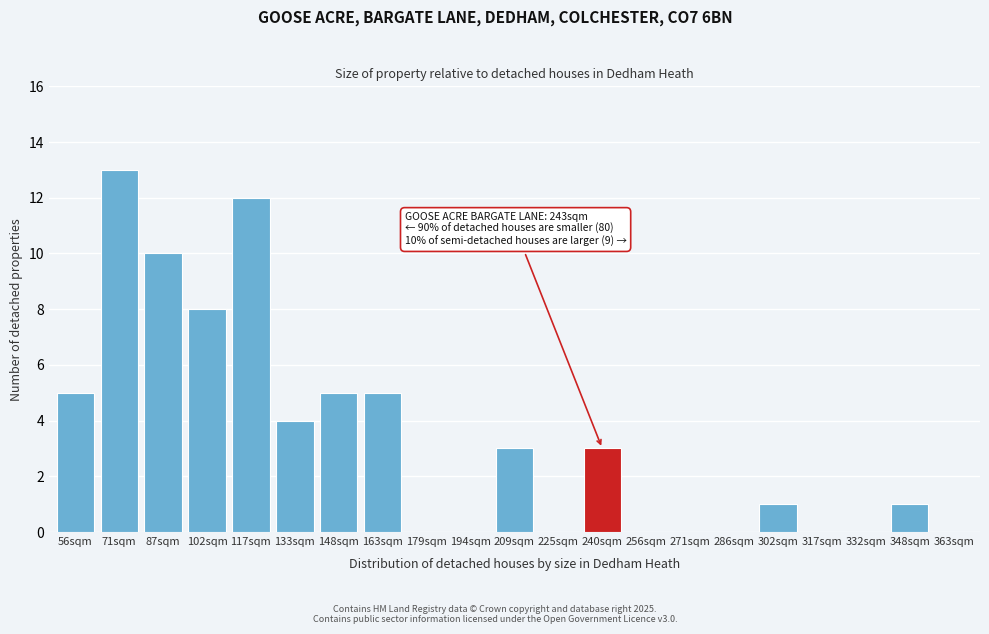

Reading left to right, extract all data points from this chart.

56sqm=5	71sqm=13	87sqm=10	102sqm=8	117sqm=12	133sqm=4	148sqm=5	163sqm=5	179sqm=0	194sqm=0	209sqm=3	225sqm=0	240sqm=3	256sqm=0	271sqm=0	286sqm=0	302sqm=1	317sqm=0	332sqm=0	348sqm=1	363sqm=0